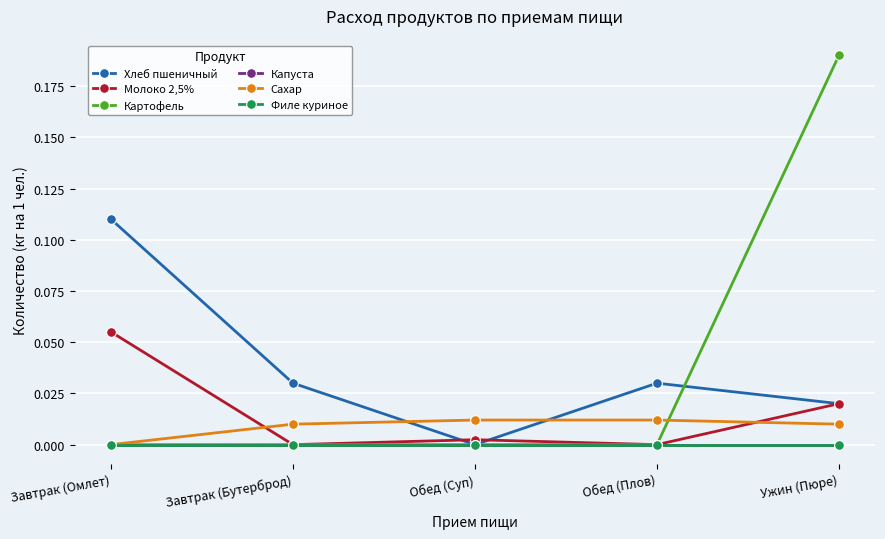

List the labels in order of Хлеб пшеничный value, largest first.

Завтрак (Омлет), Завтрак (Бутерброд), Обед (Плов), Ужин (Пюре), Обед (Суп)